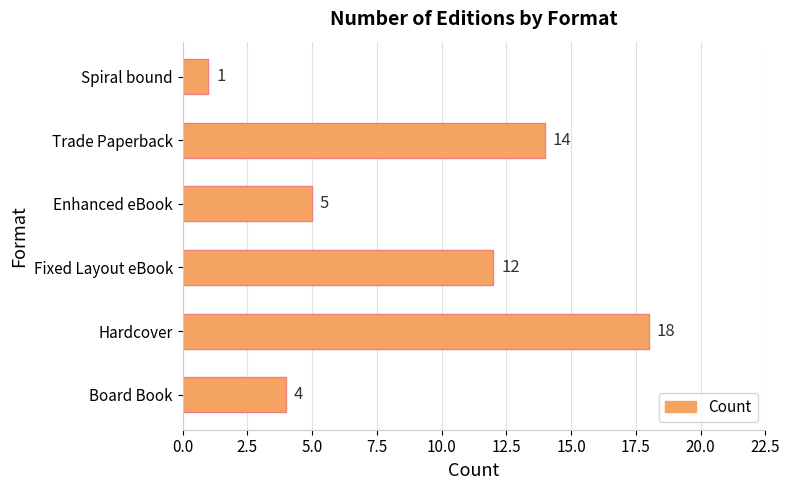

Reading top to bottom, list all the values displayed in this chart.

Spiral bound=1	Trade Paperback=14	Enhanced eBook=5	Fixed Layout eBook=12	Hardcover=18	Board Book=4